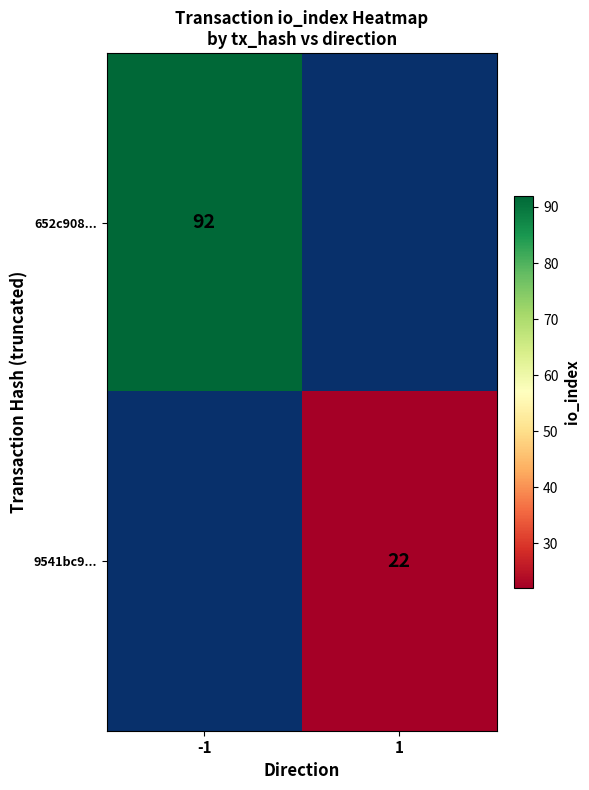

The 652c908... series shows 92 at -1. True or false?

True